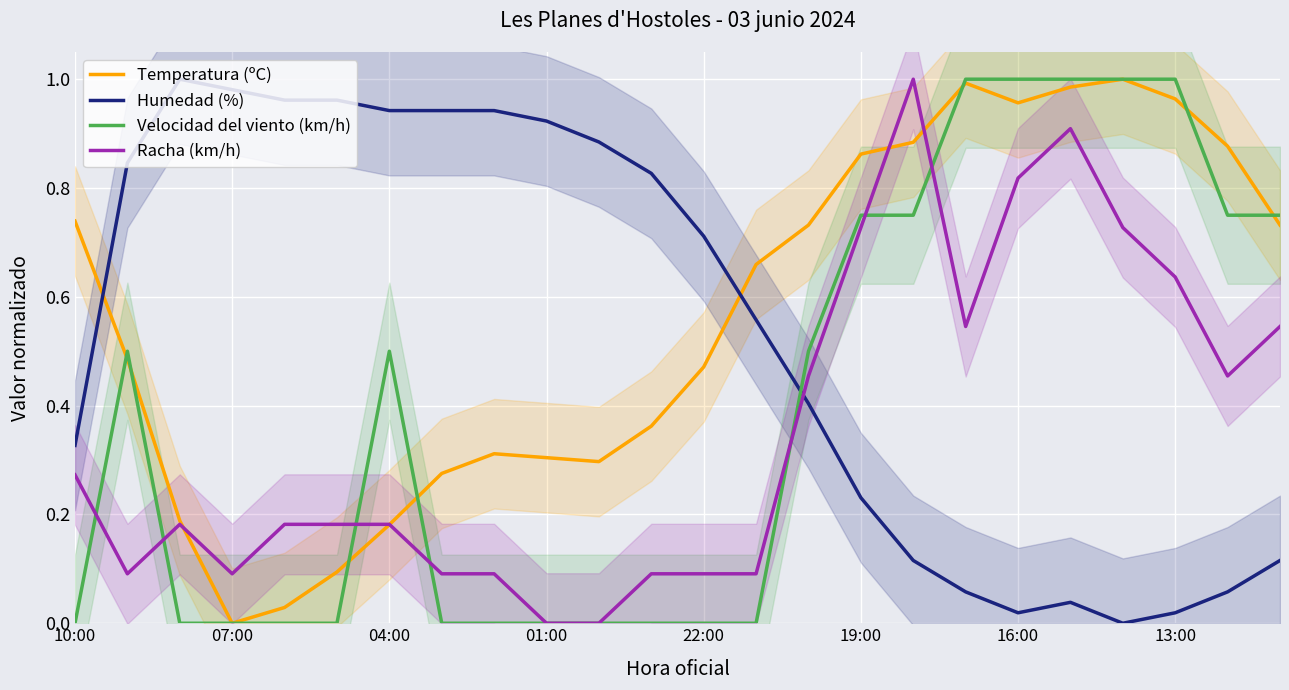

How many data points does each series have?

24